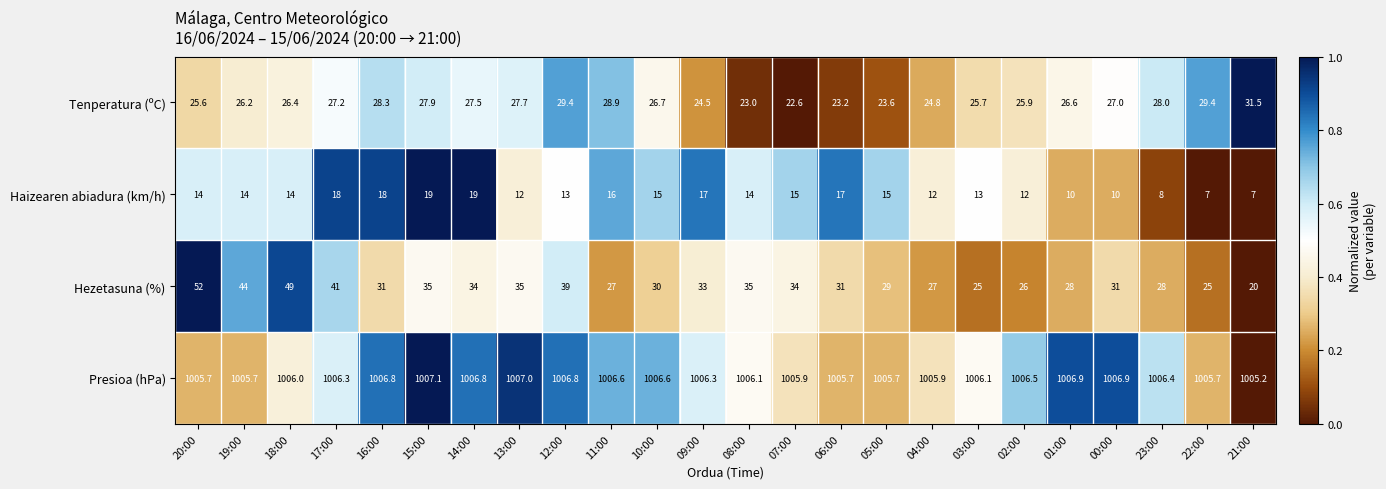

What is the maximum value shown in the chart?

1007.1